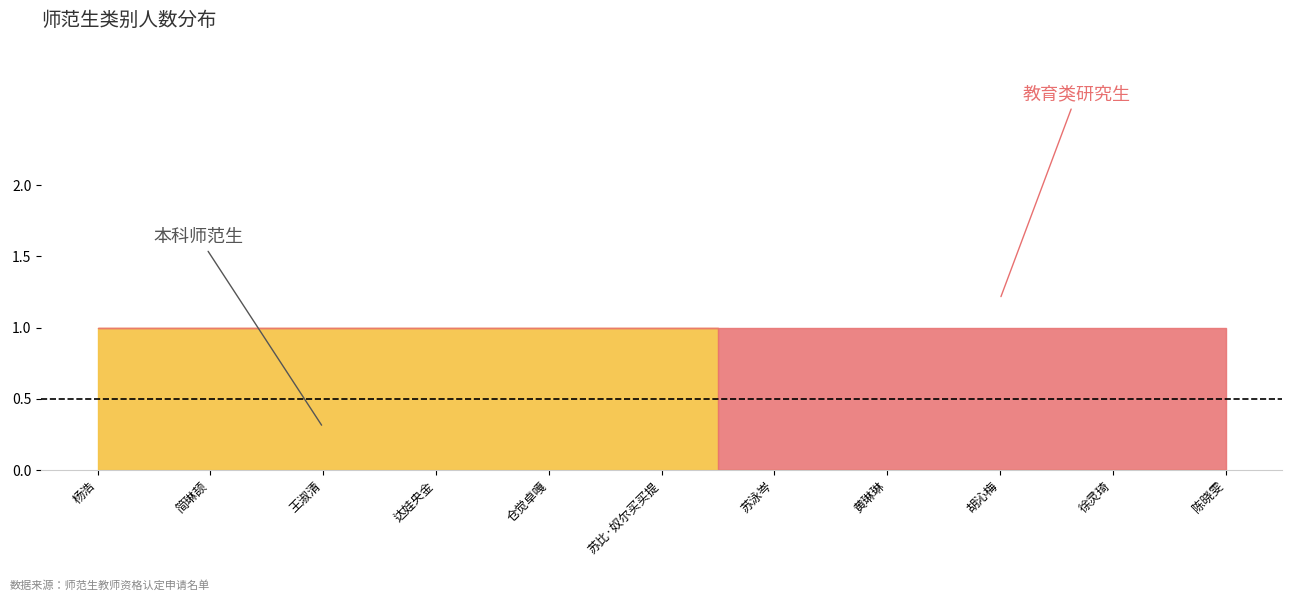

How many 本科师范生 values are between 0 and 1?

11